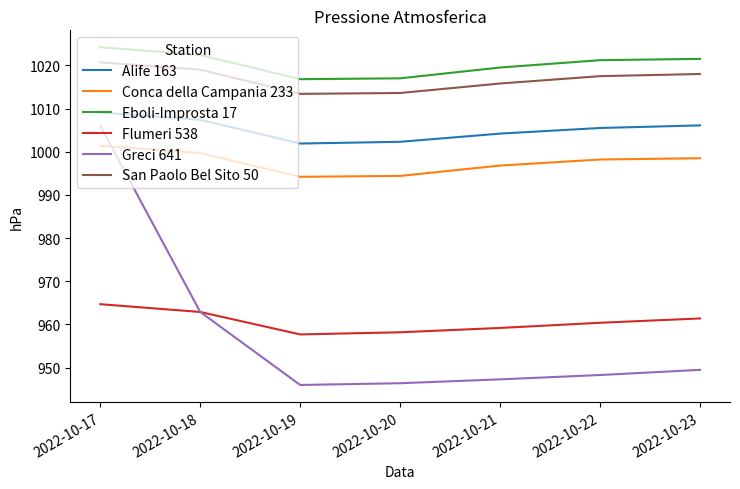

Is it true that Greci 641 equals 438.9 at 2022-10-17?

False